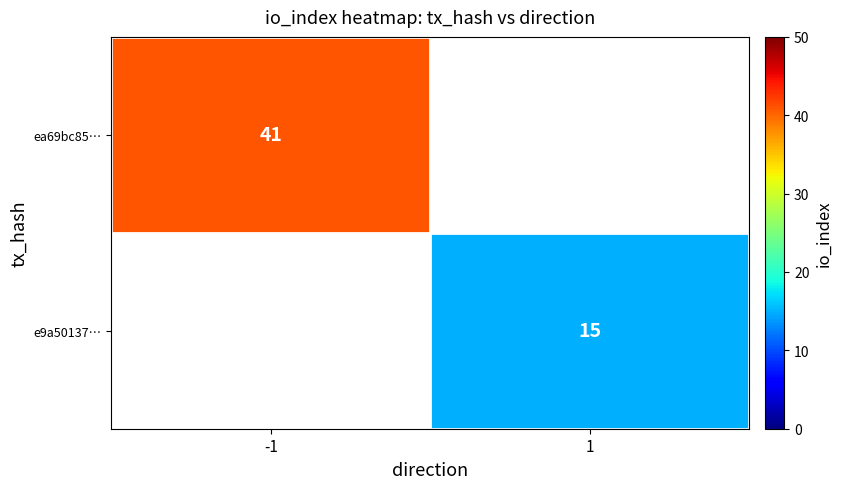

What is the smallest value displayed?

15.0